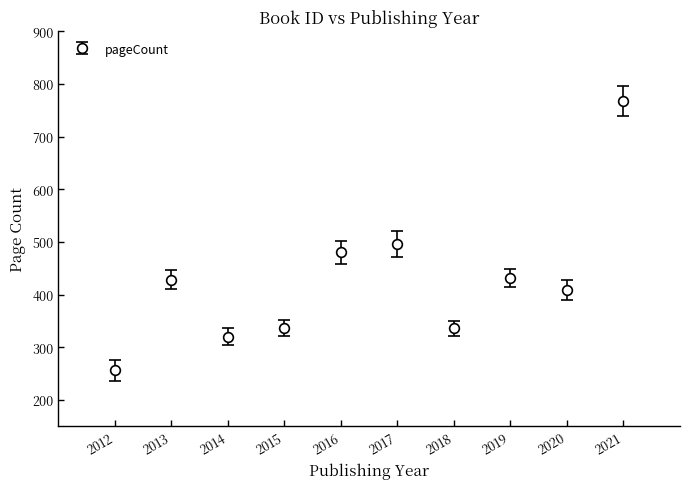

Approximately how many times larger is the value at 2016 compared to 2012?

1.9